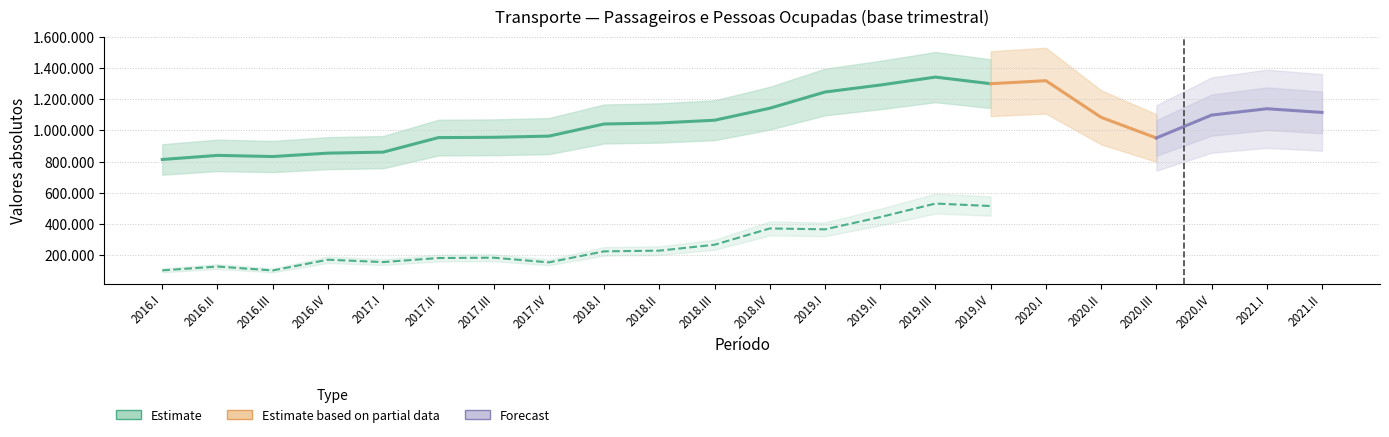

What is the difference between the Transporte de passageiros values at 2019.III and 2019.II?

50828